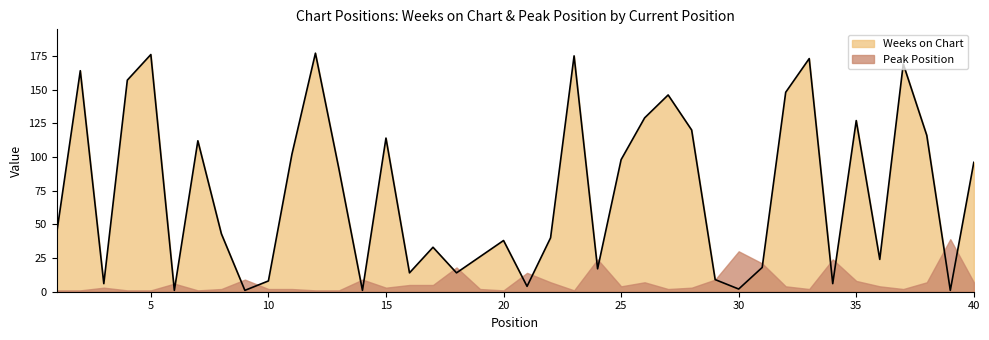

Reading left to right, extract all data points from this chart.

44	164	6	157	176	1	112	43	1	8	102	177	91	1	114	14	33	14	26	38	4	40	175	17	98	129	146	120	9	2	18	148	173	6	127	24	169	116	1	96